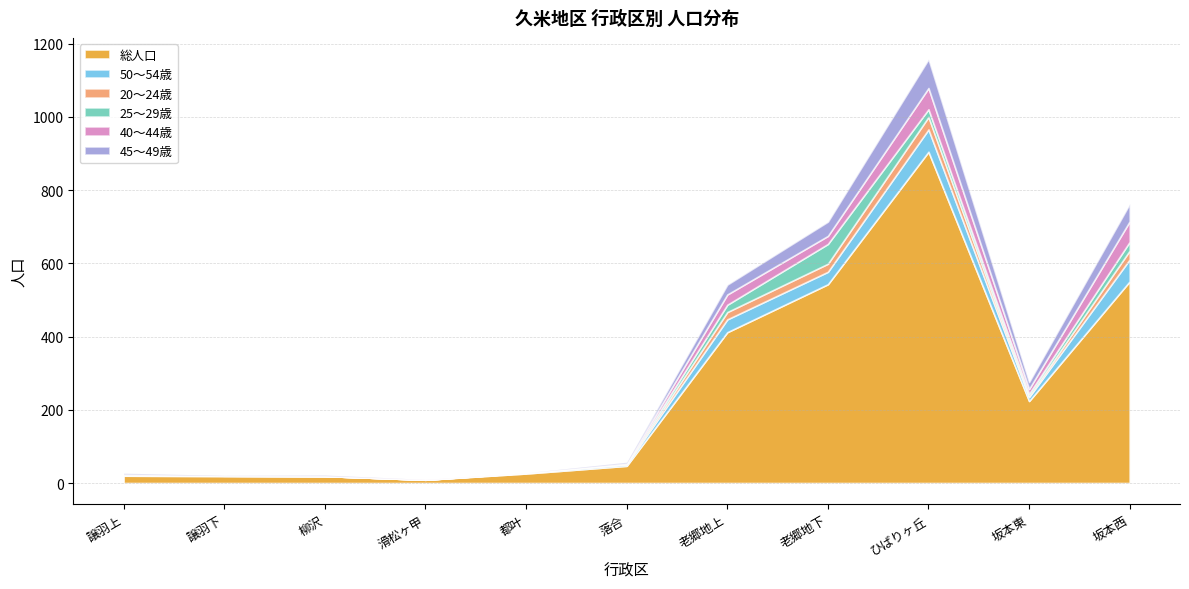

The 25～29歳 series shows 24 at 坂本西. True or false?

True